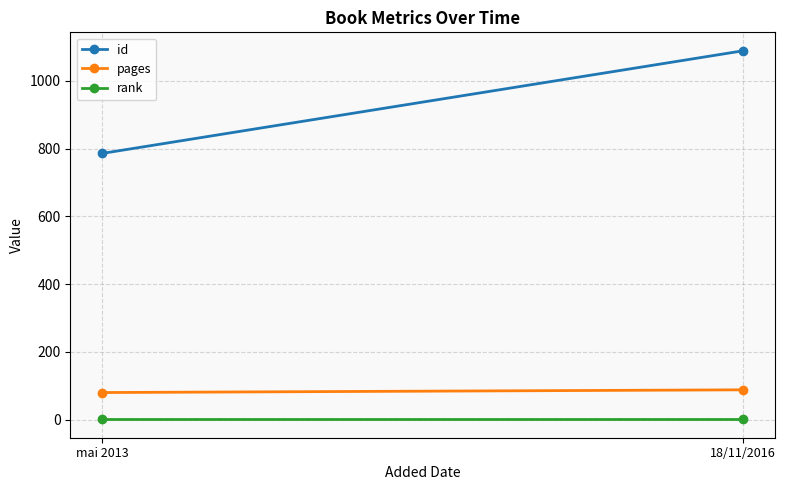

How many values in the pages series are below 88?

1